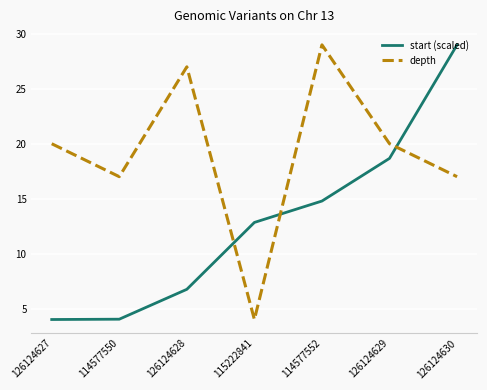

What position from the left is 114577552?

5